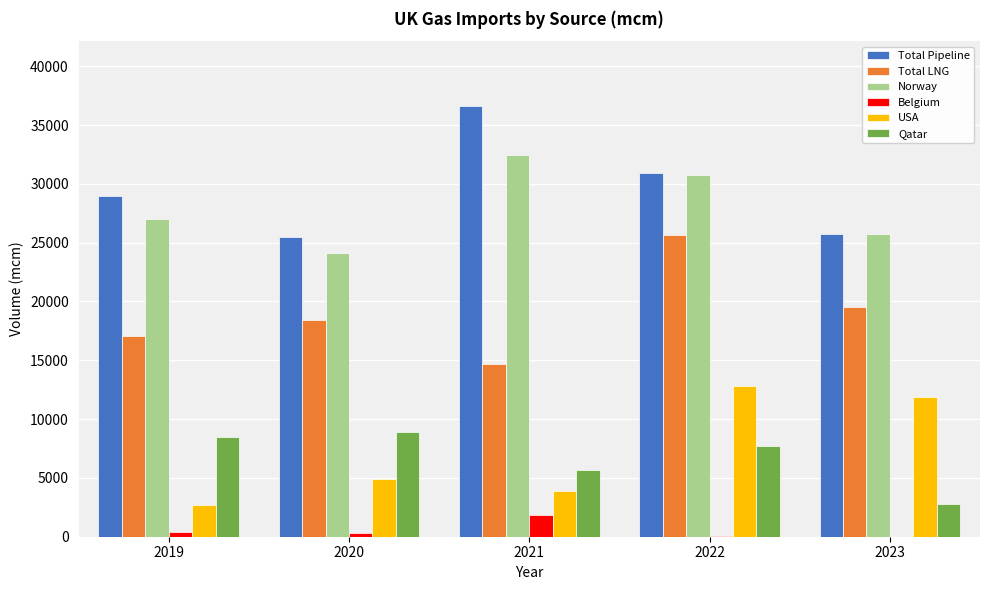

What is the maximum value for Belgium?

1831.8